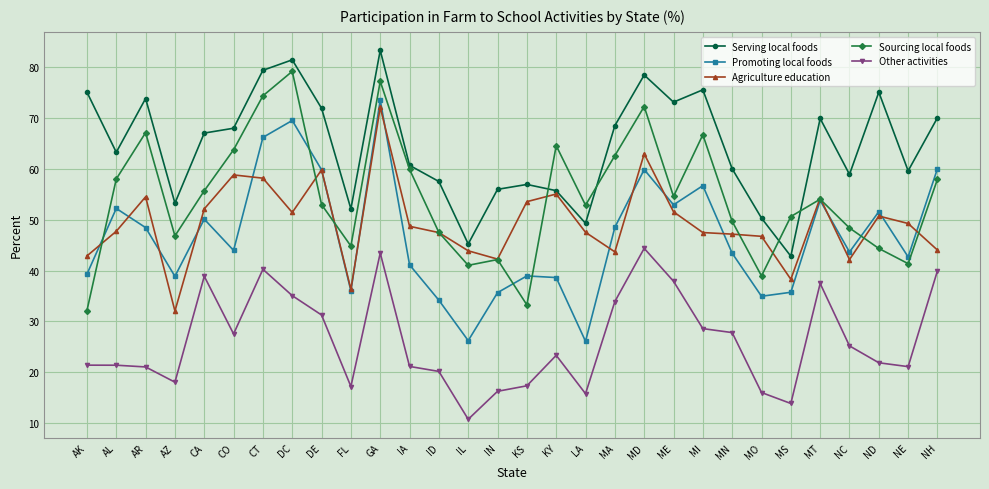

What is the label of the 16th point from the right?

IN